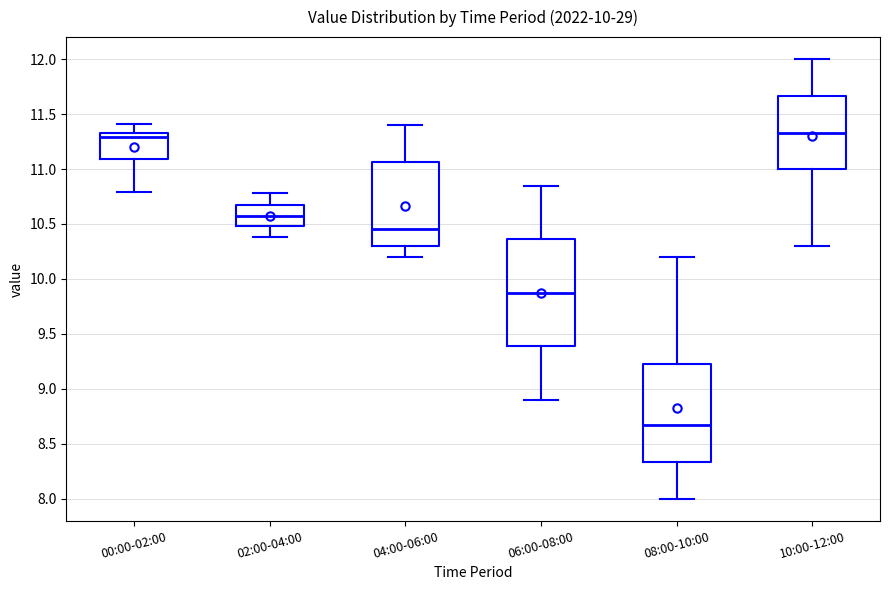

Reading left to right, read every box against the y-axis: the position of its median line, the range the box covers, and the ends of its whiskers. The values are not printed on the chart, so give them approximately, as read against the axis.

00:00-02:00: median 11.30, box 11.10 to 11.35, whiskers 10.80 to 11.40
02:00-04:00: median 10.60, box 10.50 to 10.65, whiskers 10.40 to 10.80
04:00-06:00: median 10.45, box 10.30 to 11.05, whiskers 10.20 to 11.40
06:00-08:00: median 9.90, box 9.40 to 10.35, whiskers 8.90 to 10.85
08:00-10:00: median 8.70, box 8.35 to 9.25, whiskers 8.00 to 10.20
10:00-12:00: median 11.35, box 11.00 to 11.65, whiskers 10.30 to 12.00